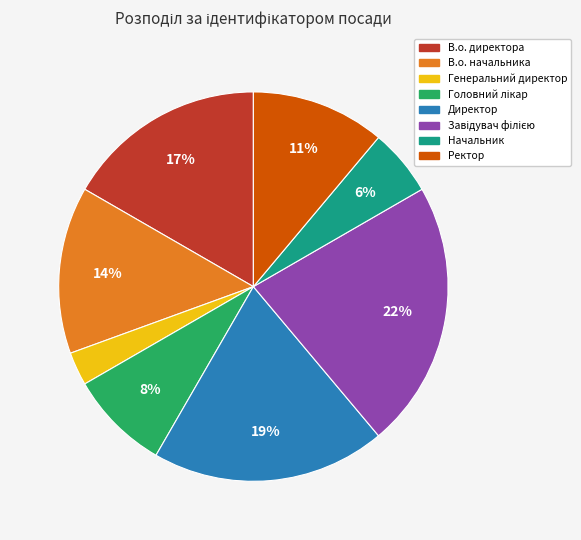

To the nearest percent, what is the average slice percentage?

12%